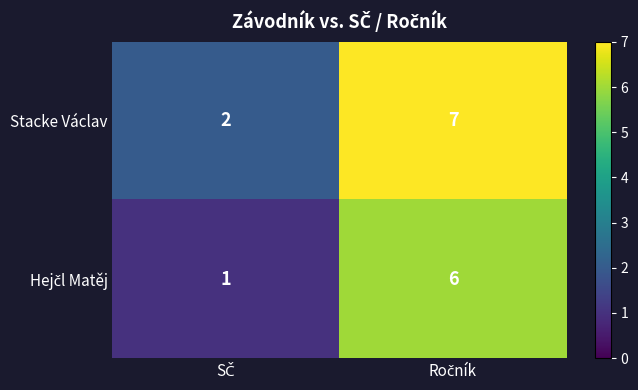

What is the difference between the maximum and minimum values in the Stacke Václav series?

5